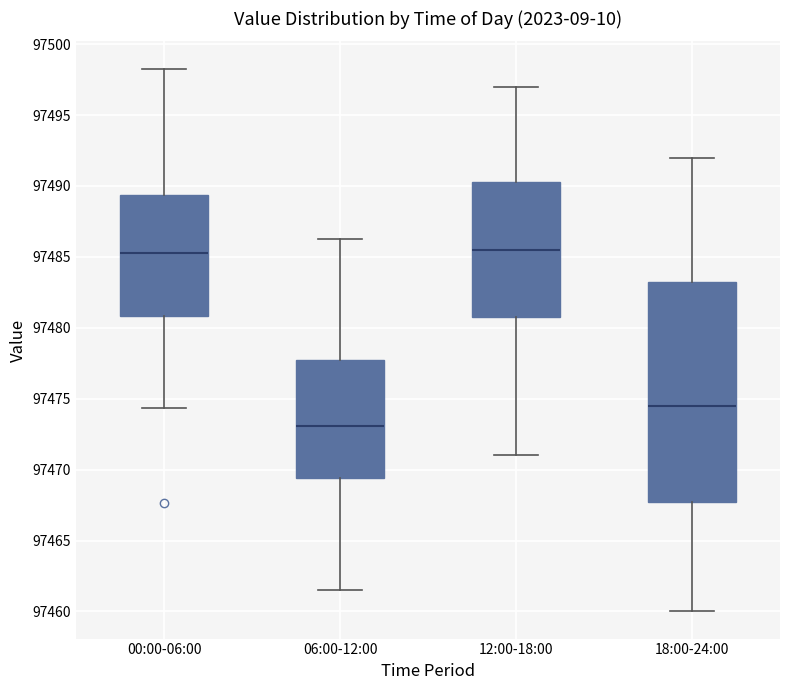

Comparing the boxes themselves (not the whiskers), which one is the tallest?

18:00-24:00